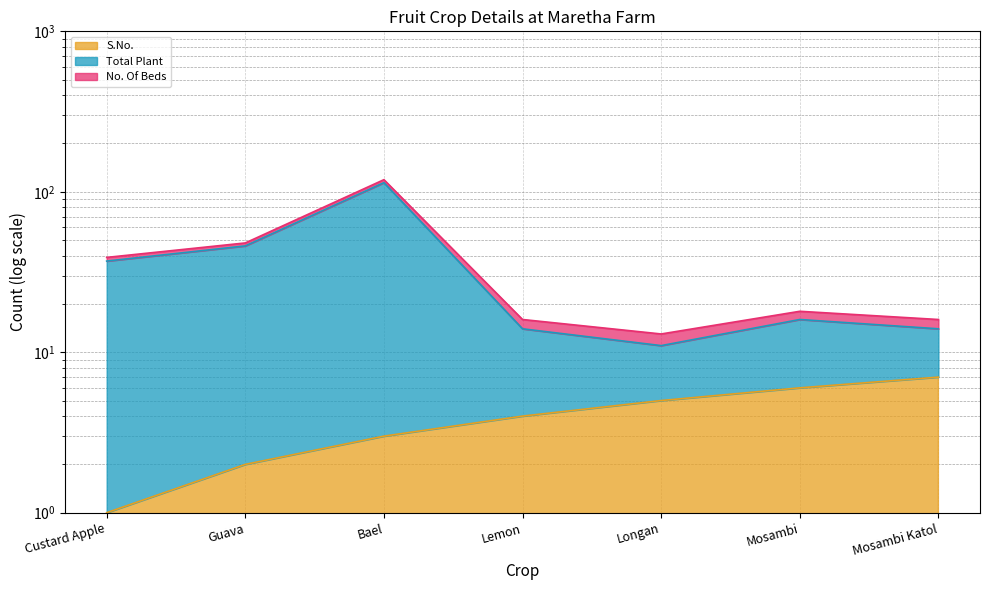

Is the value of Total Plant at Longan greater than the value of S.No. at Guava?

Yes